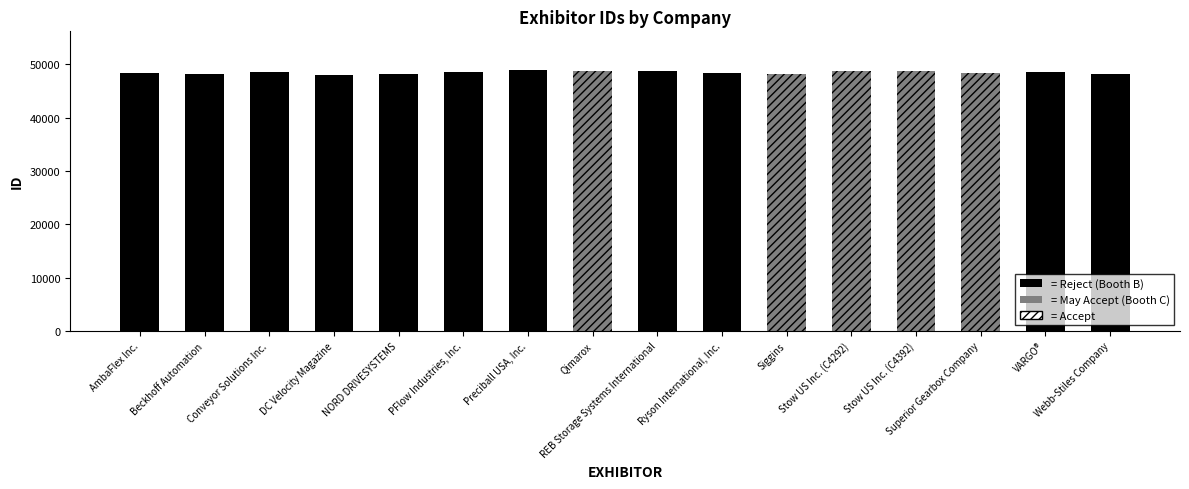

Between Webb-Stiles Company and REB Storage Systems International, which is larger?

REB Storage Systems International